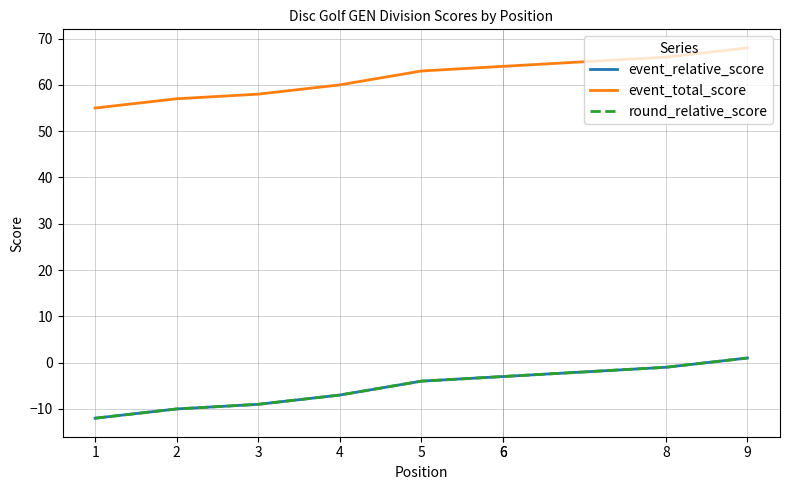

How many distinct data groups are displayed?

3